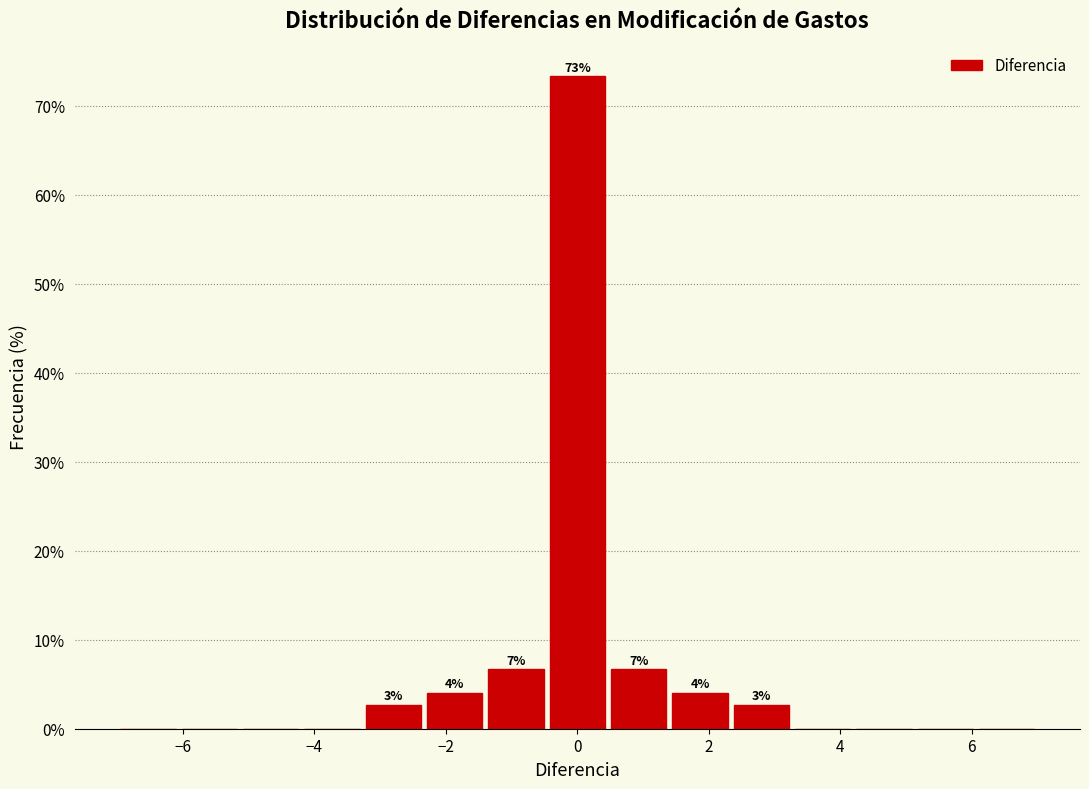

Which range on the x-axis has the tallest bar?

-0.4 to 0.4